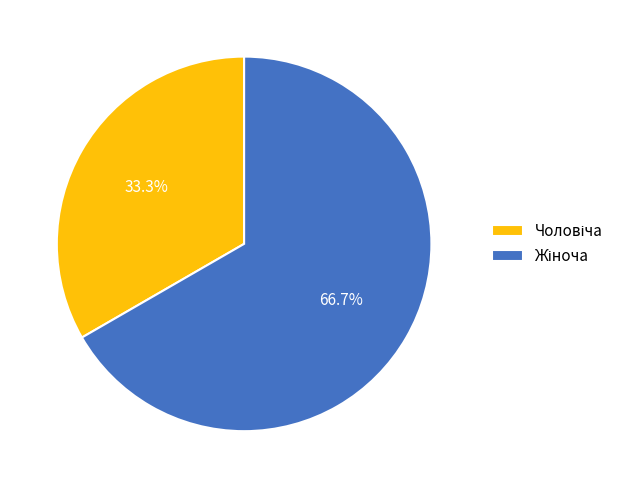

Is there a majority slice in this chart?

Yes